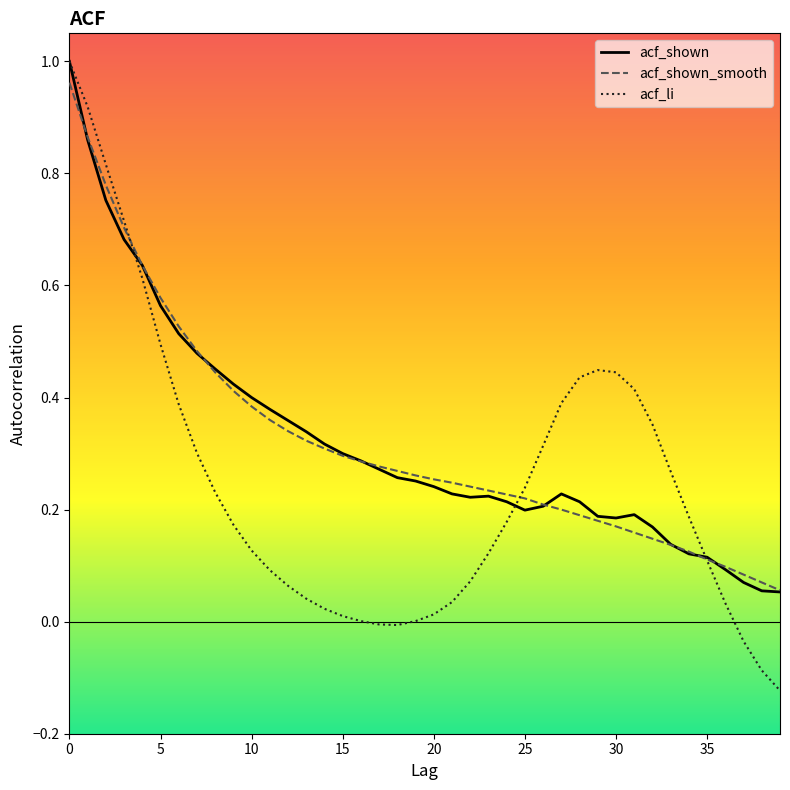

Is this an area chart (filled region under the line)?

No